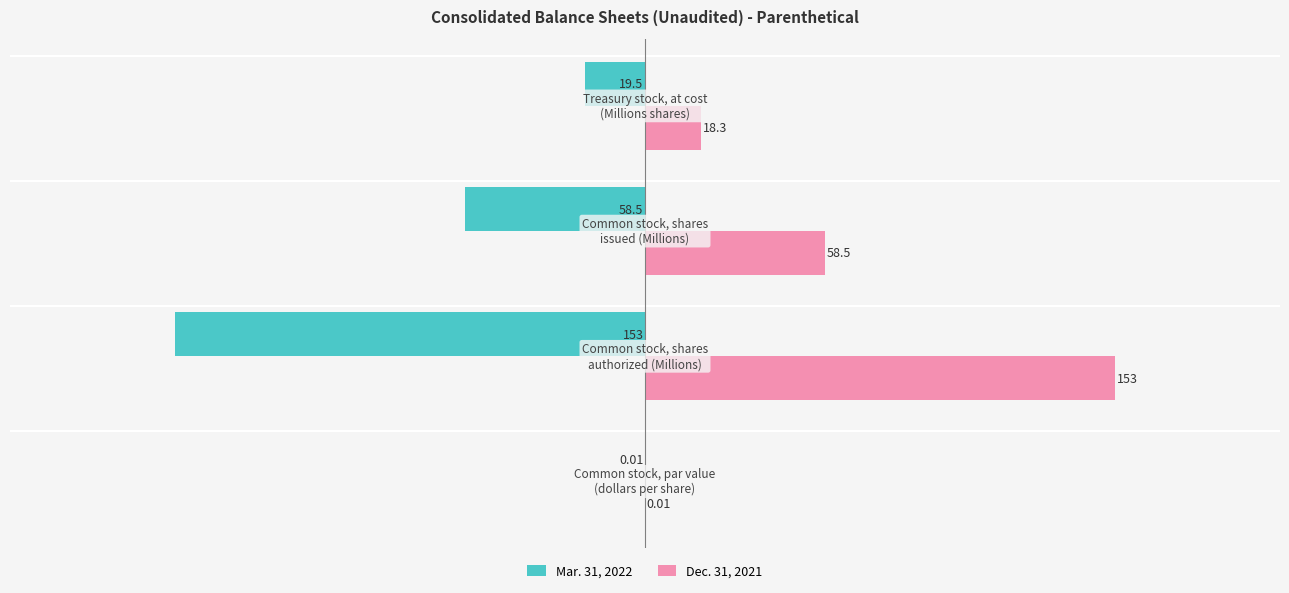

Which series has the largest total across all categories?

Dec. 31, 2021